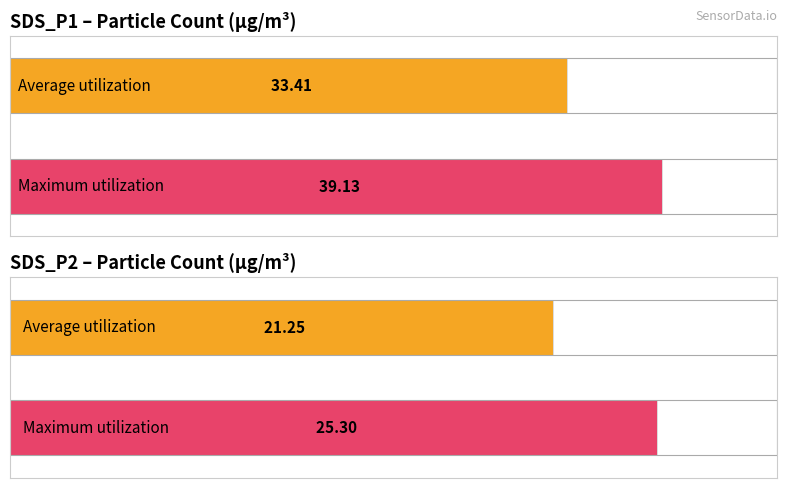

Count the number of data series in this chart.

2